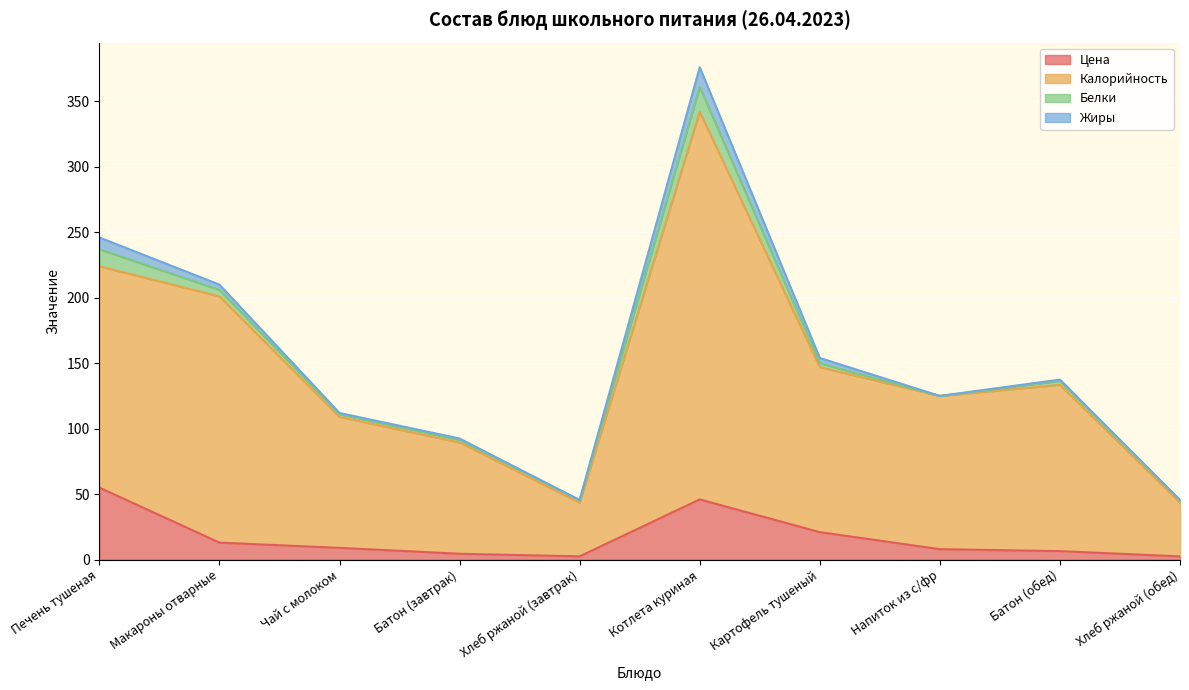

True or false: Цена and Калорийность cross at least once.

False